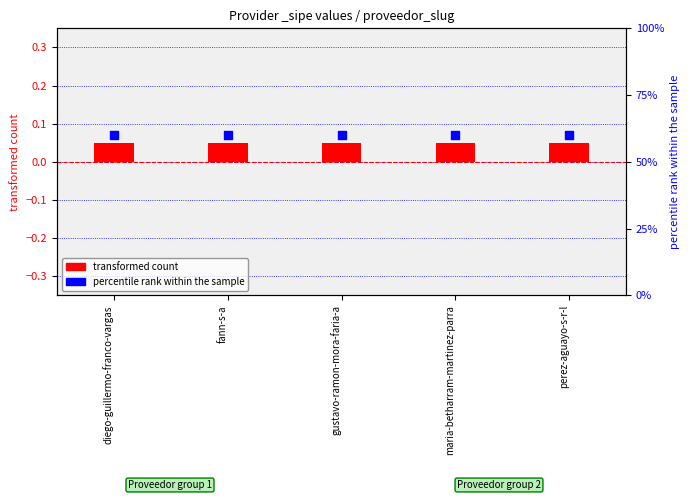

What are all the series names shown in the legend?

transformed count, percentile rank within the sample